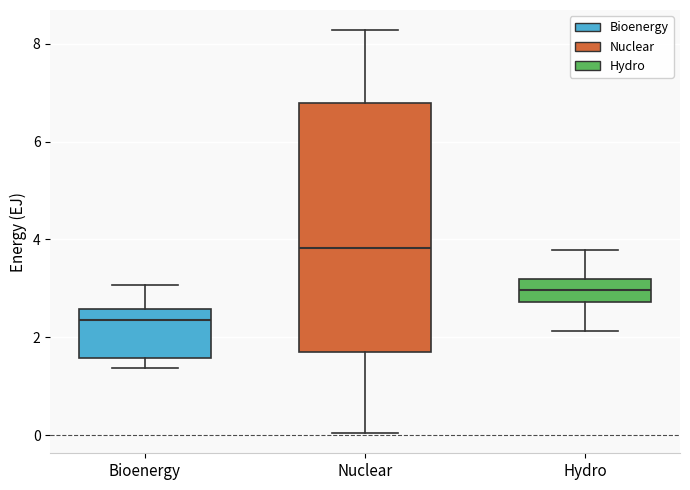

Reading left to right, transcribe this box plot: for each box, give where its median line is, the range the box spans, and where its two whiskers end, as read against the y-axis. The values are not printed on the chart, so give them approximately, as read against the axis.

Bioenergy: median 2.4, box 1.6 to 2.6, whiskers 1.4 to 3.0
Nuclear: median 3.8, box 1.6 to 6.8, whiskers 0.0 to 8.2
Hydro: median 3.0, box 2.8 to 3.2, whiskers 2.2 to 3.8